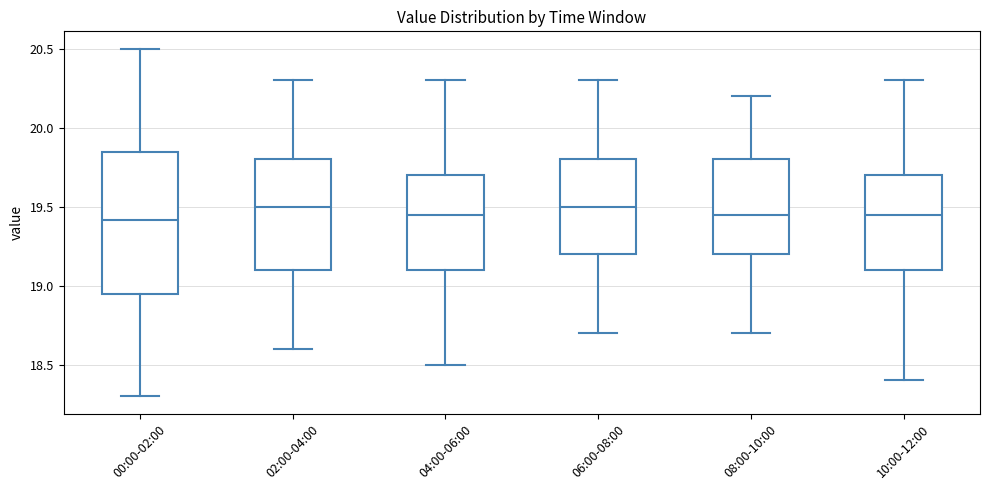

Comparing the boxes themselves (not the whiskers), which one is the tallest?

00:00-02:00